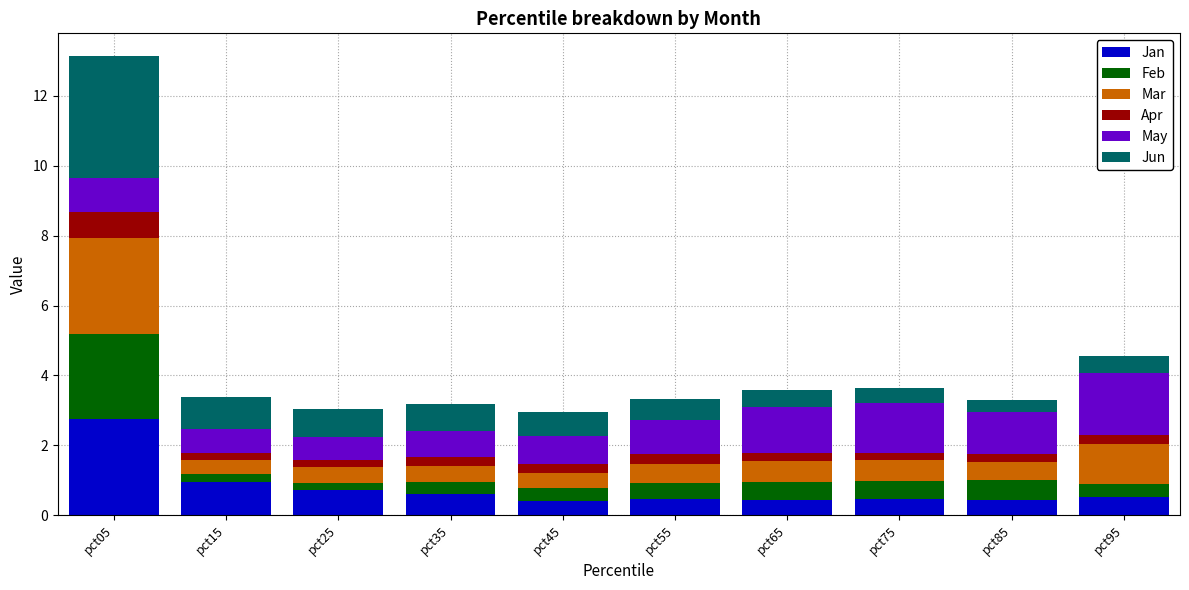

The value of Jan at pct35 is 0.6. True or false?

True